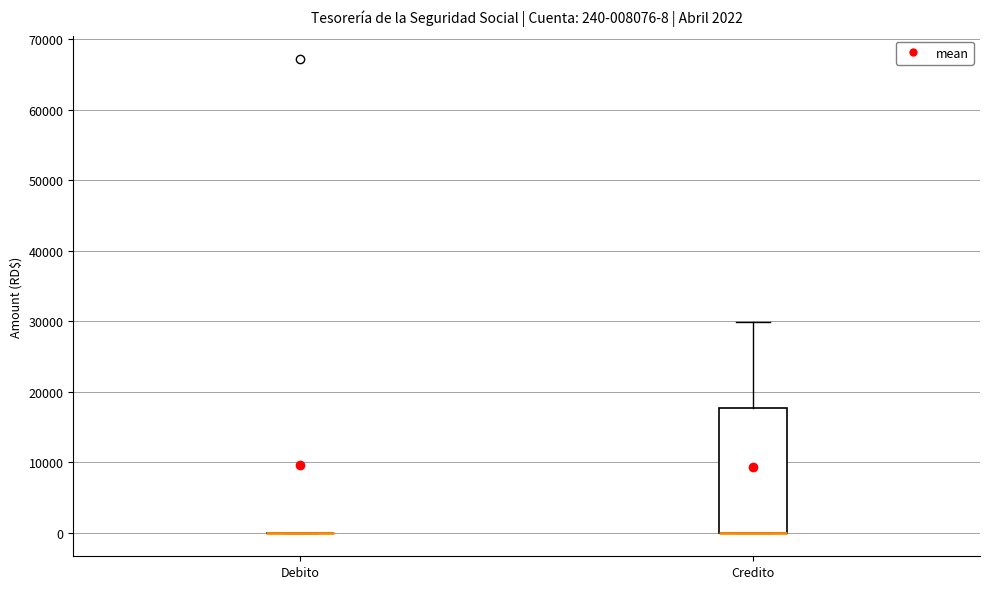

Comparing the boxes themselves (not the whiskers), which one is the tallest?

Credito